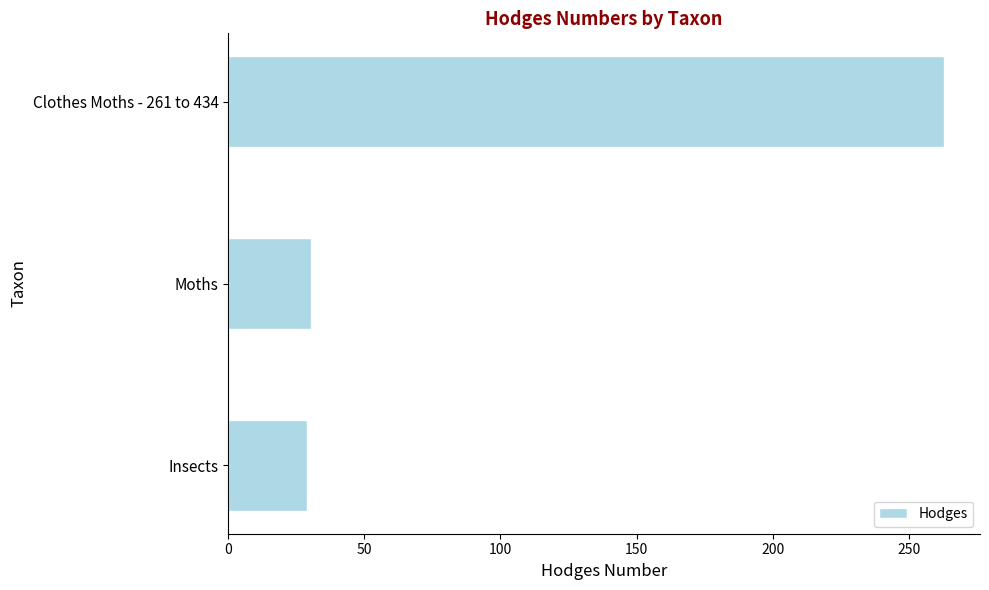

How many data points are less than 30?

1